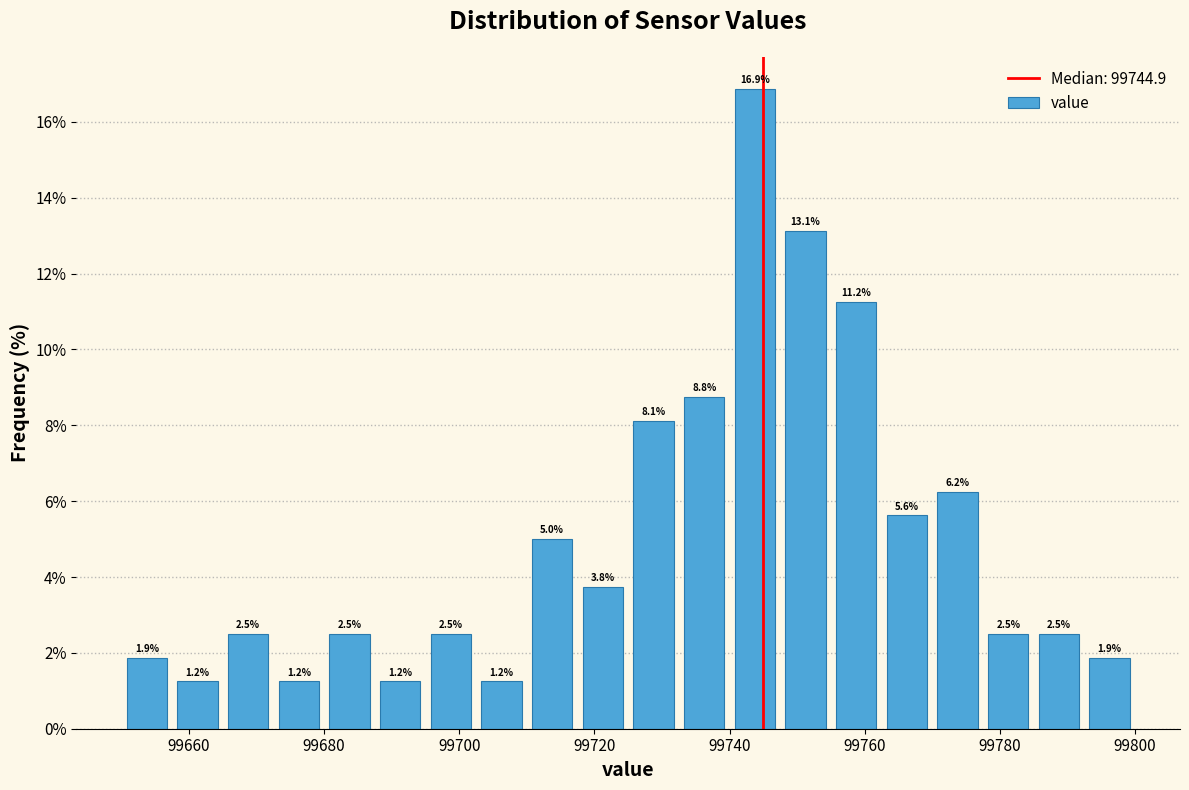

Read against the x-axis, roughly where is the centre of the tallest bar?

99744